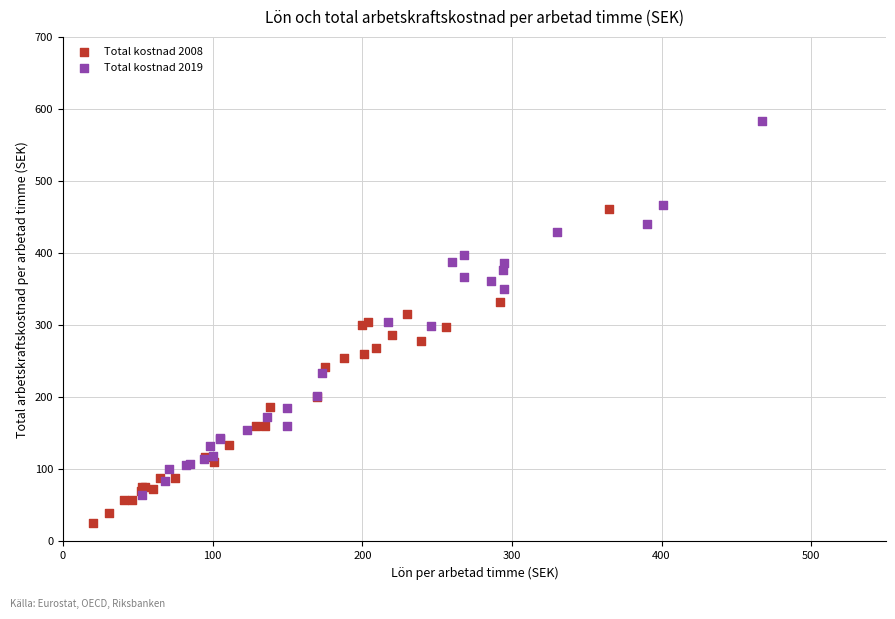

Which series contains the lowest Y value?

Total kostnad 2008